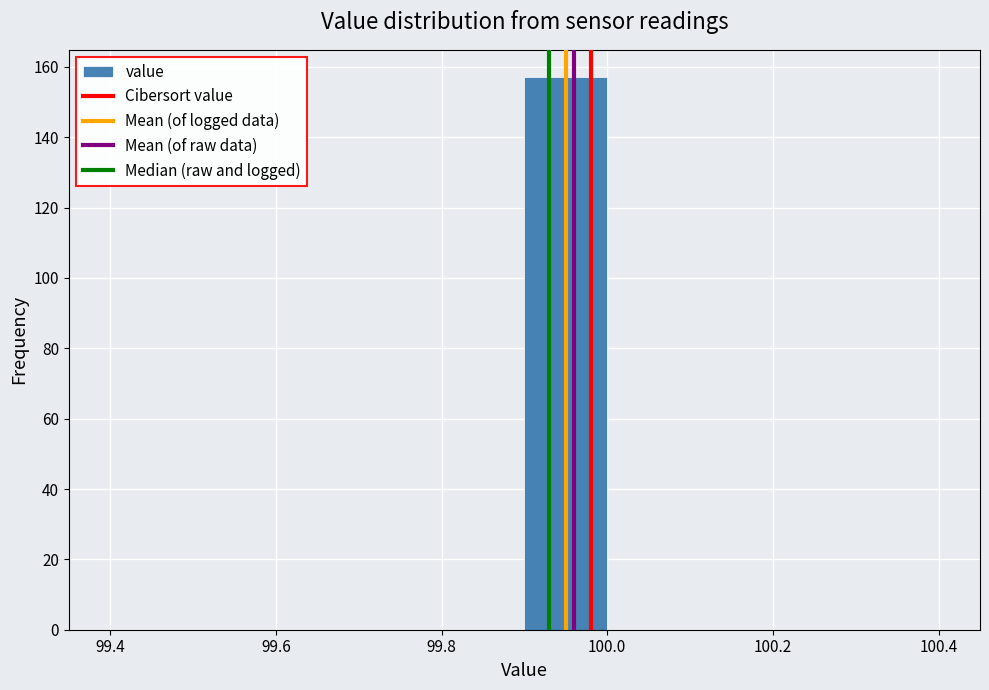

Reading left to right, list every bar in this chart as the range it spans on the x-axis followed by its height. The values are not printed on the chart, so give them approximately, as read against the axis.

99.4 to 99.5: 0
99.5 to 99.6: 0
99.6 to 99.7: 0
99.7 to 99.8: 0
99.8 to 99.9: 0
99.9 to 100.0: 158
100.0 to 100.1: 0
100.1 to 100.2: 0
100.2 to 100.3: 0
100.3 to 100.4: 0